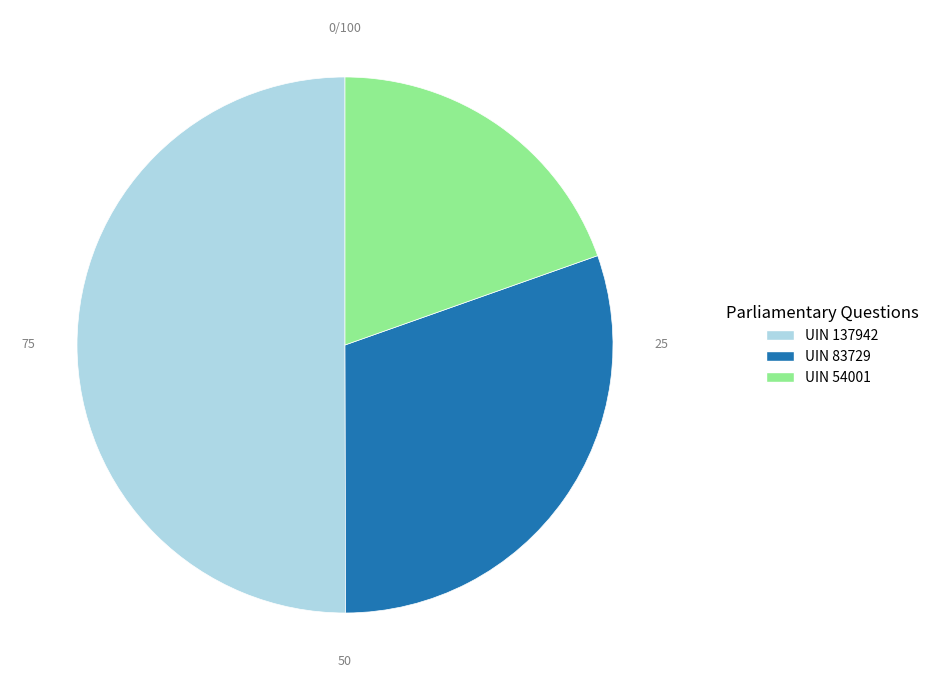

To the nearest percent, what is the average slice percentage?

33%